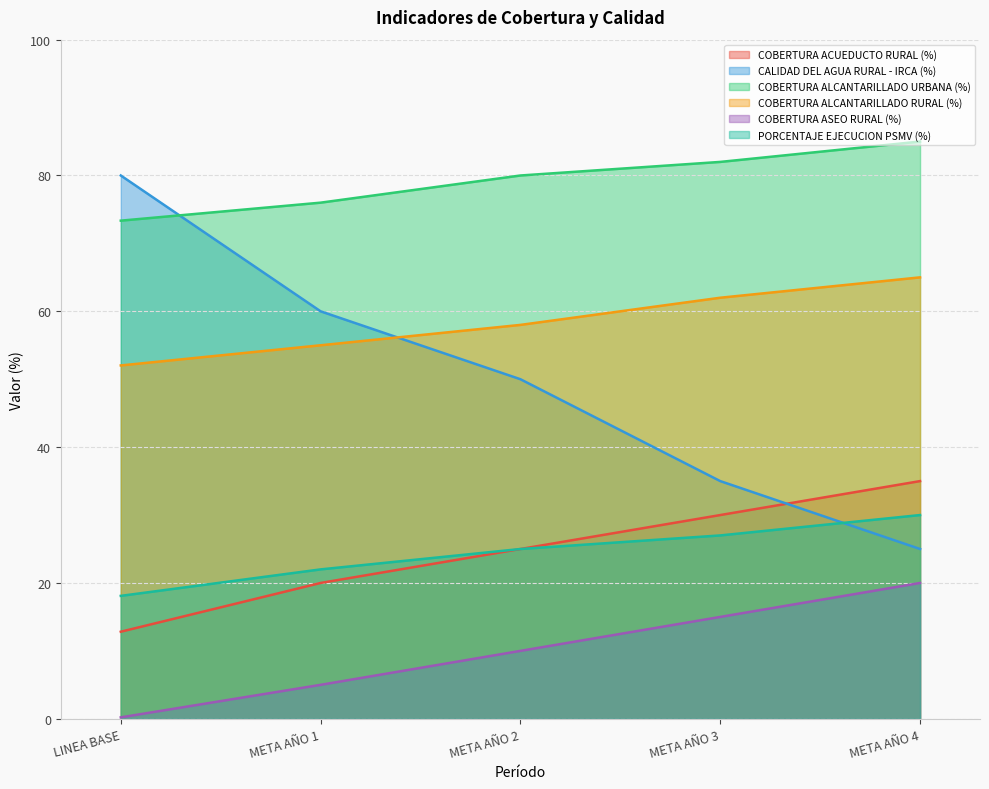

What is the total value across all series at META AÑO 2?

248.0